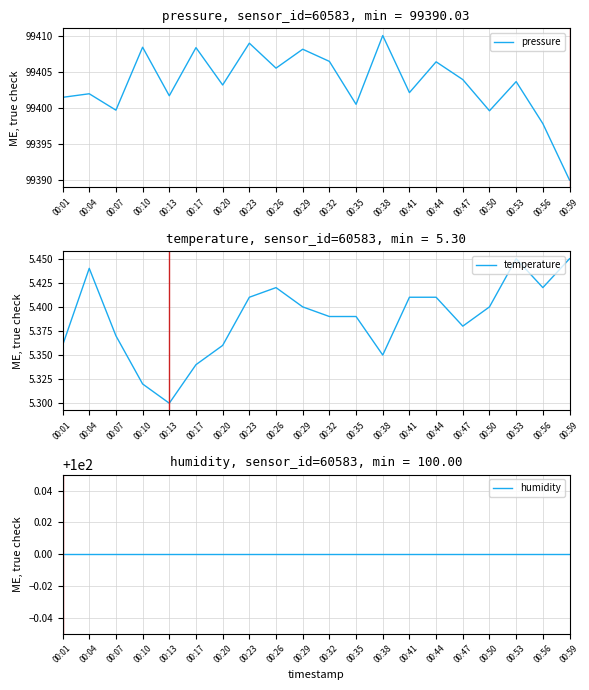

What is the sum of the pressure values at 00:50 and 00:41?

198801.9